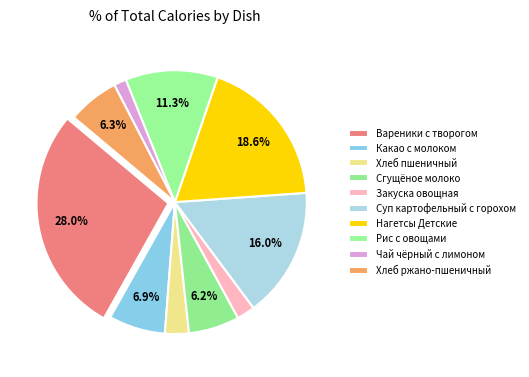

Count the number of slices in the pie.

10